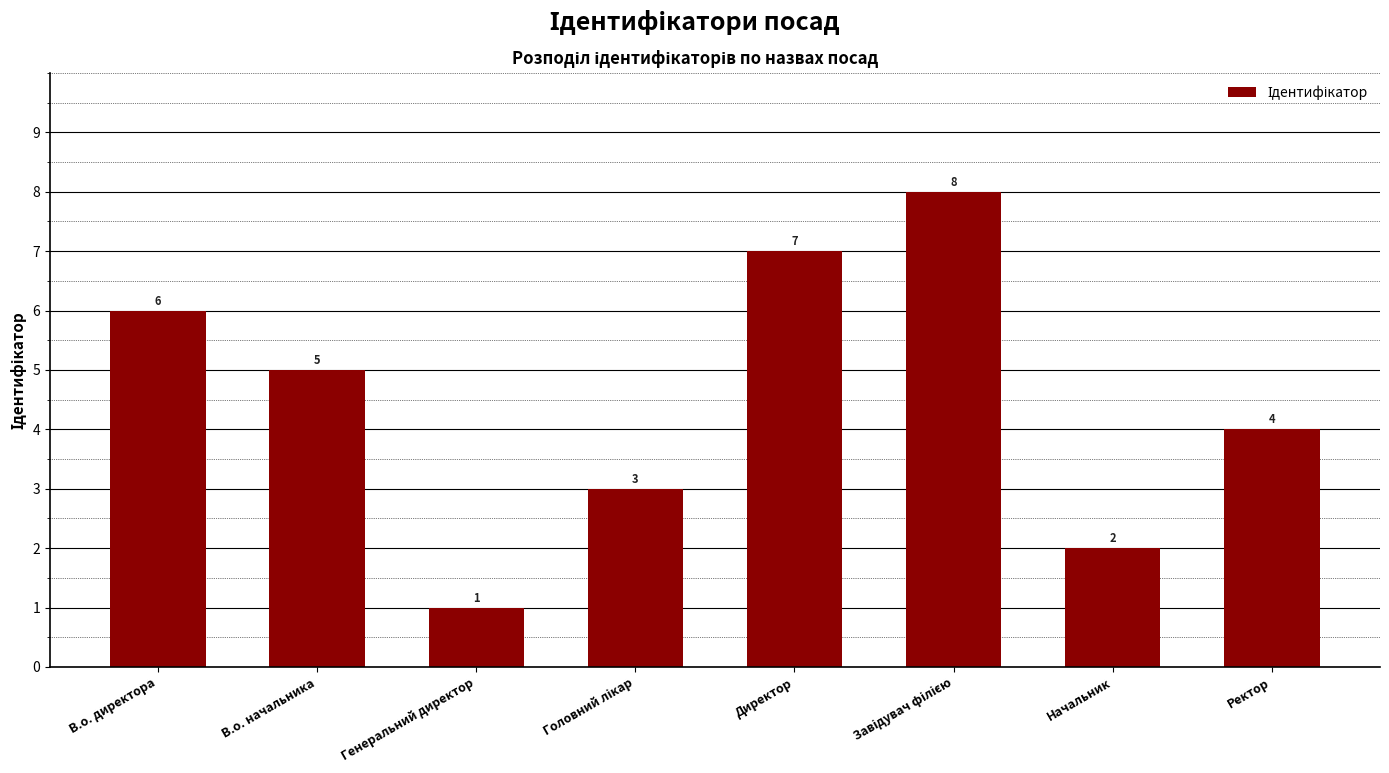

What is the change in value from В.о. начальника to Начальник?

-3